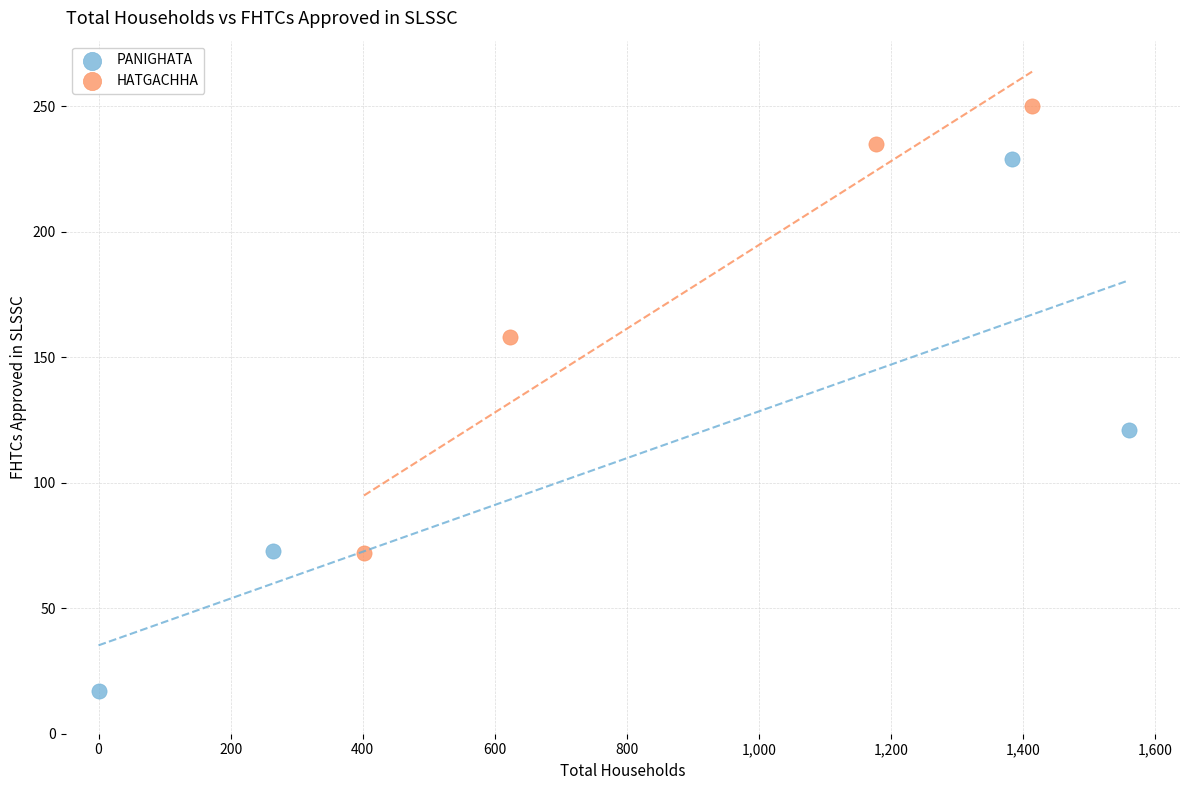

Which series has the largest Y range (max minus min)?

PANIGHATA